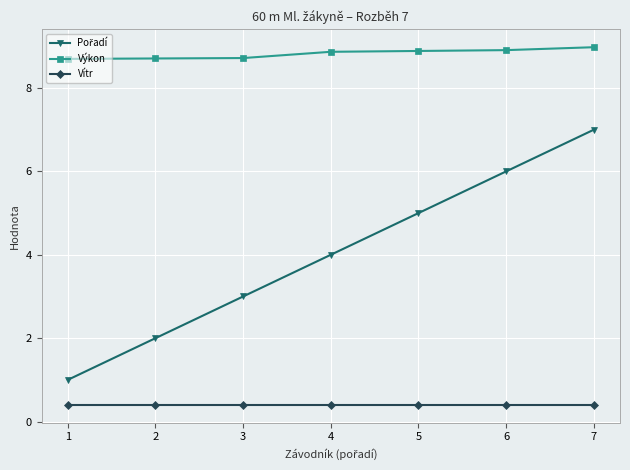

How many lines are shown in the chart?

3